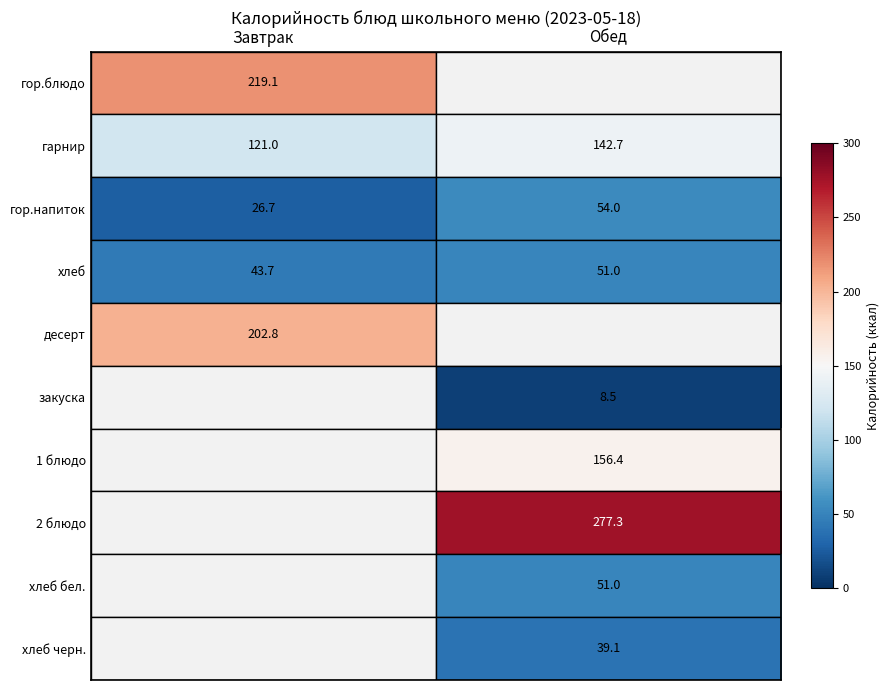

True or false: 1 блюдо has a value of 86.6 at Обед.

False